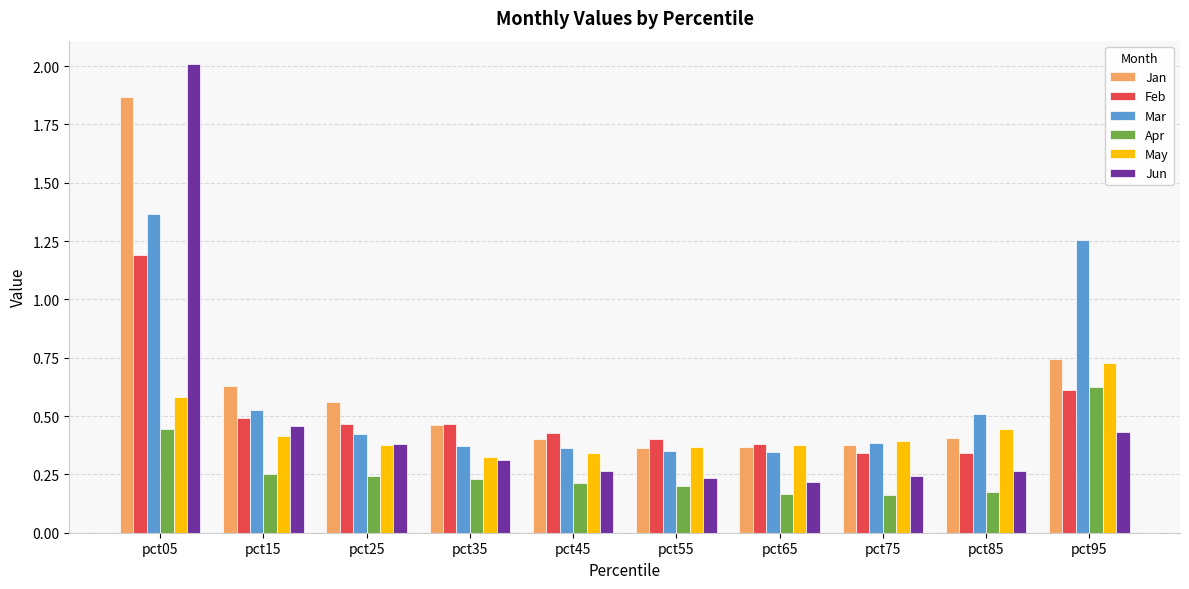

The value of Mar at pct25 is 0.4. True or false?

True